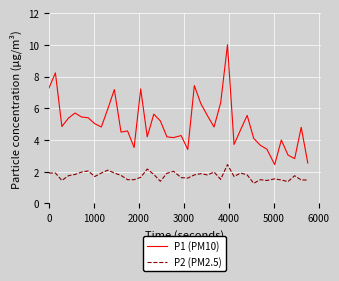

Which series has the largest total across all categories?

P1 (PM10)